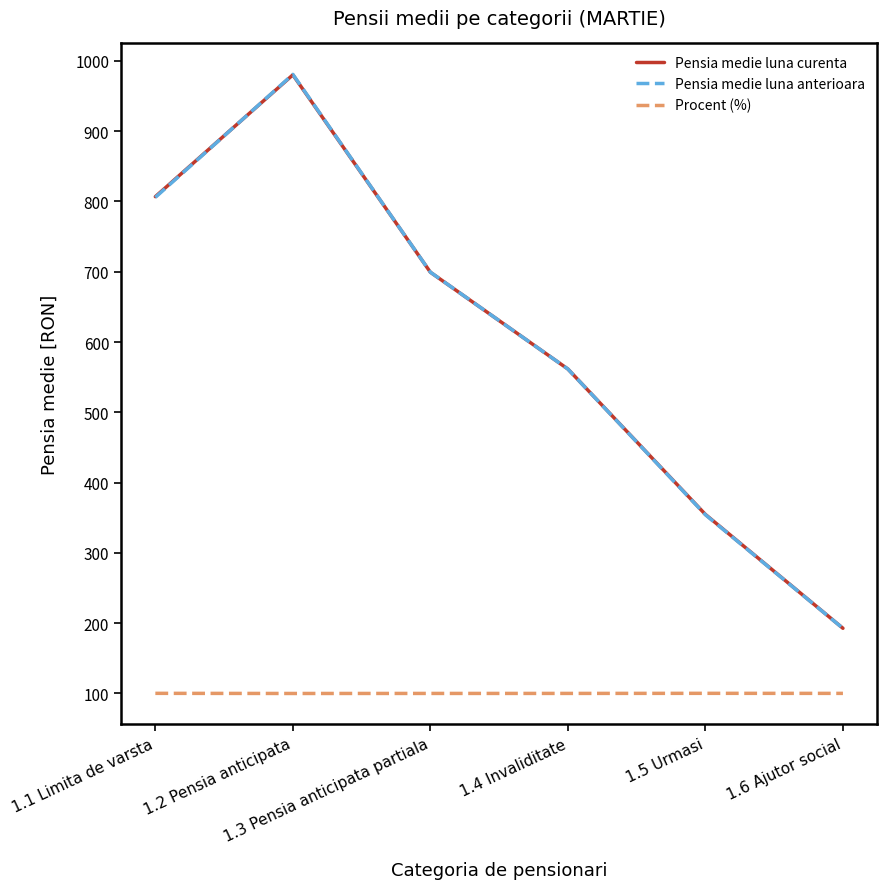

What is the difference between the Procent (%) values at 1.2 Pensia anticipata and 1.1 Limita de varsta?

0.2